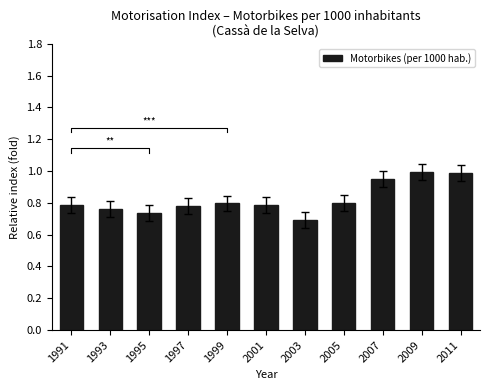

Reading left to right, transcribe all the data shown in this chart.

1991=0.8	1993=0.8	1995=0.7	1997=0.8	1999=0.8	2001=0.8	2003=0.7	2005=0.8	2007=1.0	2009=1.0	2011=1.0